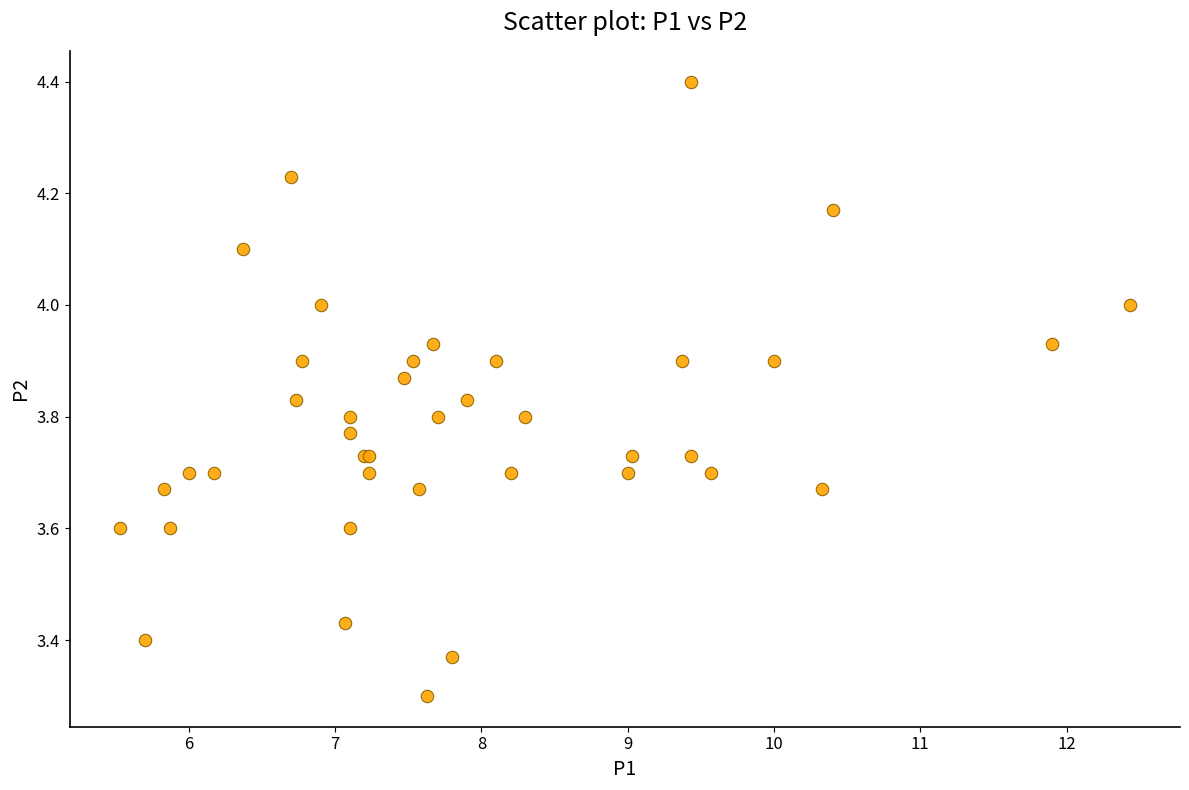

What Y value in the scatter plot is closest to 3?

3.3